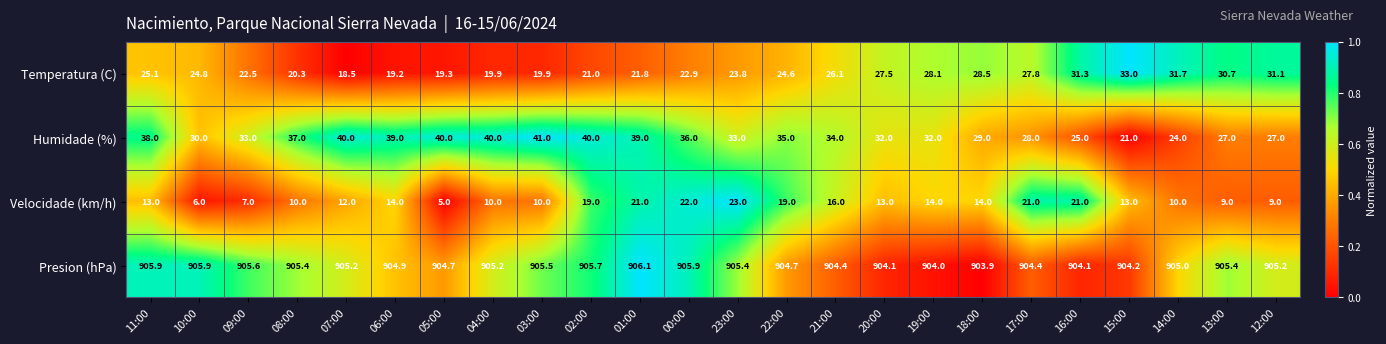

List the series in order of their peak value, lowest first.

Velocidade (km/h), Temperatura (C), Humidade (%), Presion (hPa)